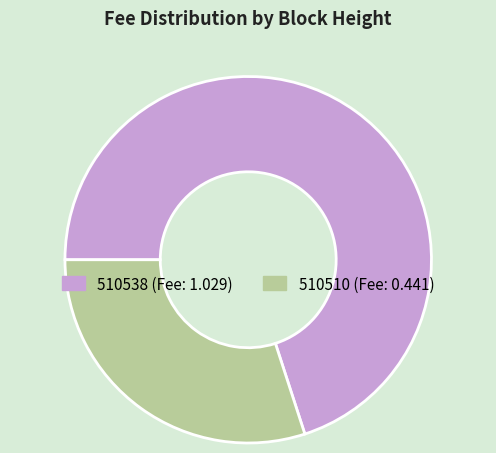

Is the sum of 510510 and 510538 greater than half?

Yes